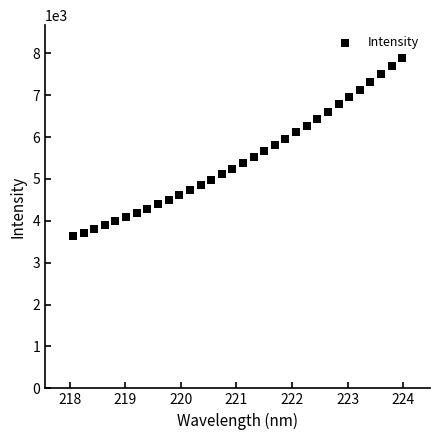

What is the range of Y values (max minus min)?

4247.8